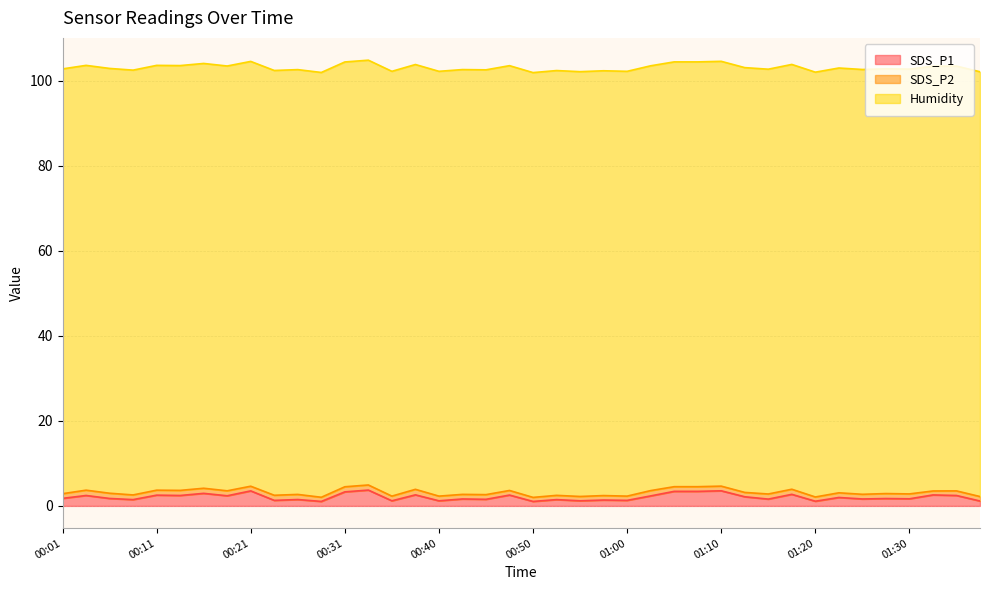

What is the maximum value for SDS_P2?

1.3